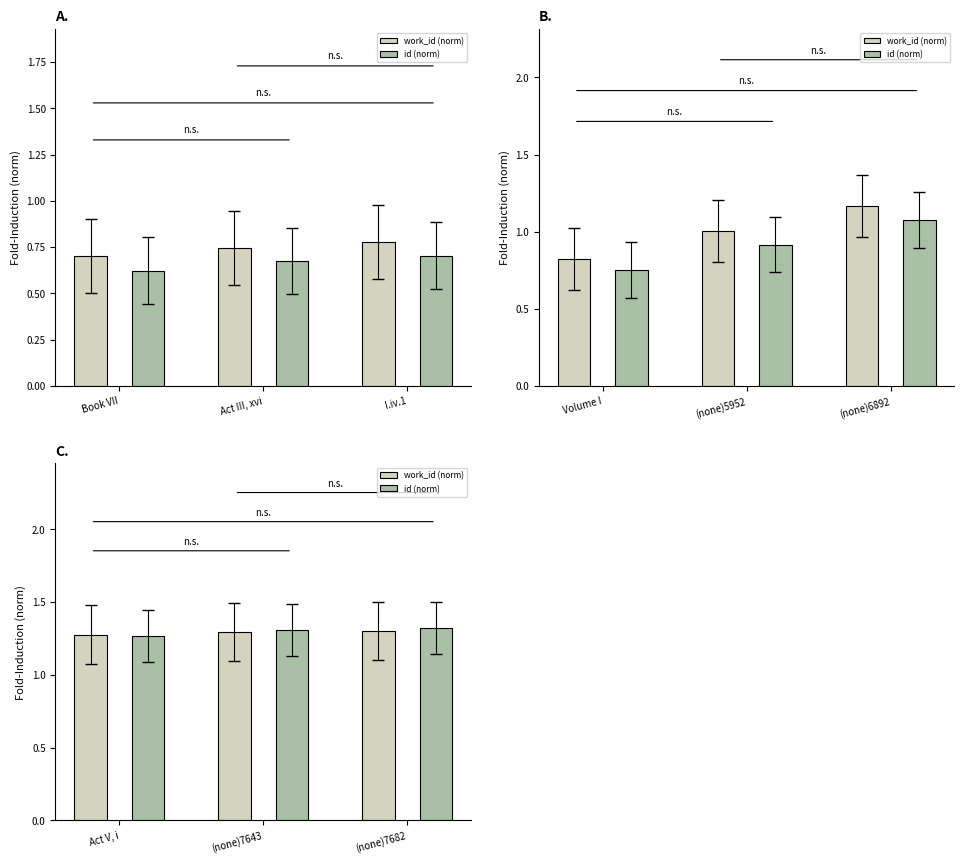

True or false: work_id (norm) has a value of 1.8 at (none)7682.

False